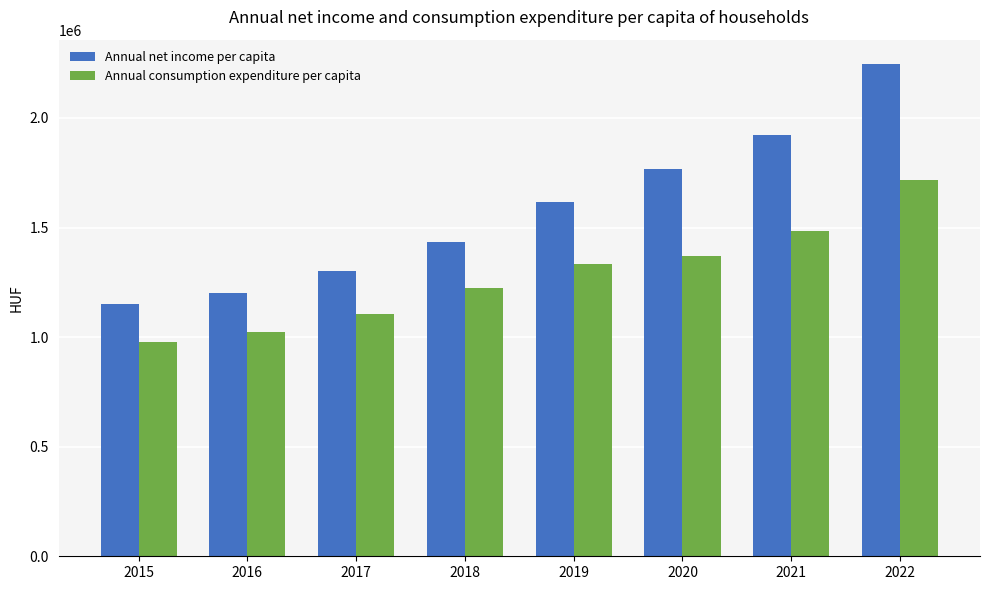

What is the average value of the Annual net income per capita series?

1578754.8